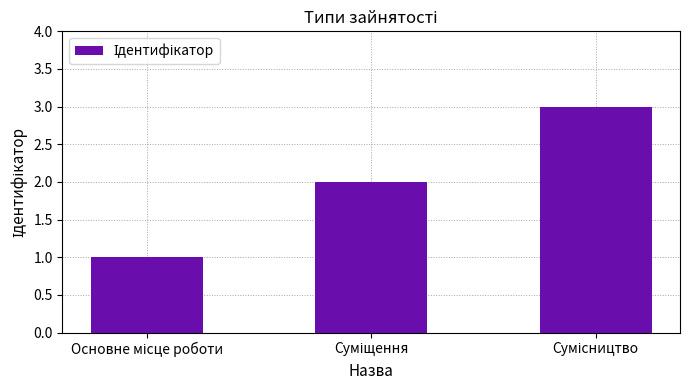

What is the sum of all values?

6